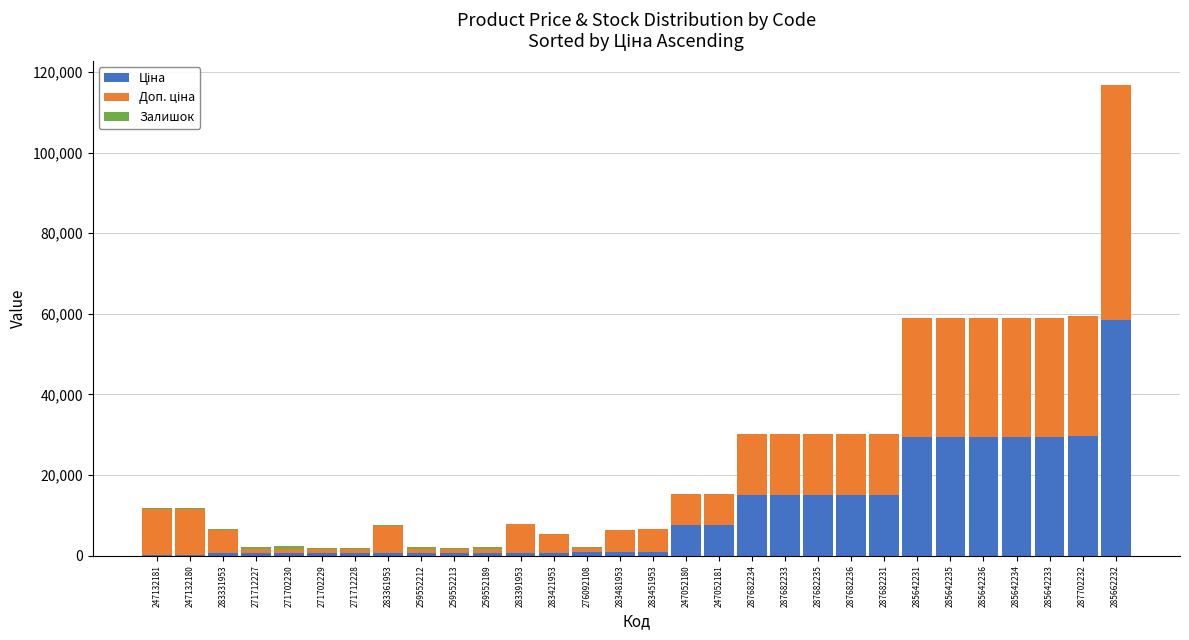

At which category is the sum across all series the highest?

285662232